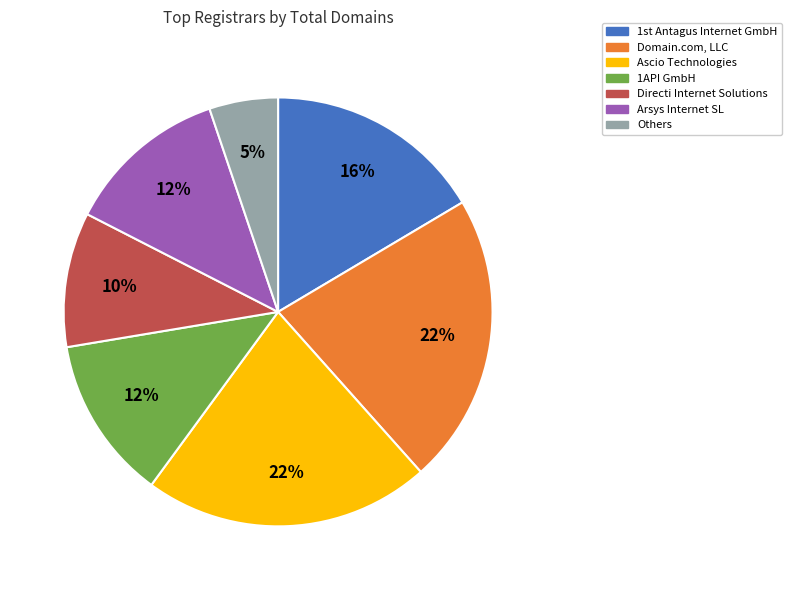

To the nearest percent, what is the average slice percentage?

14%